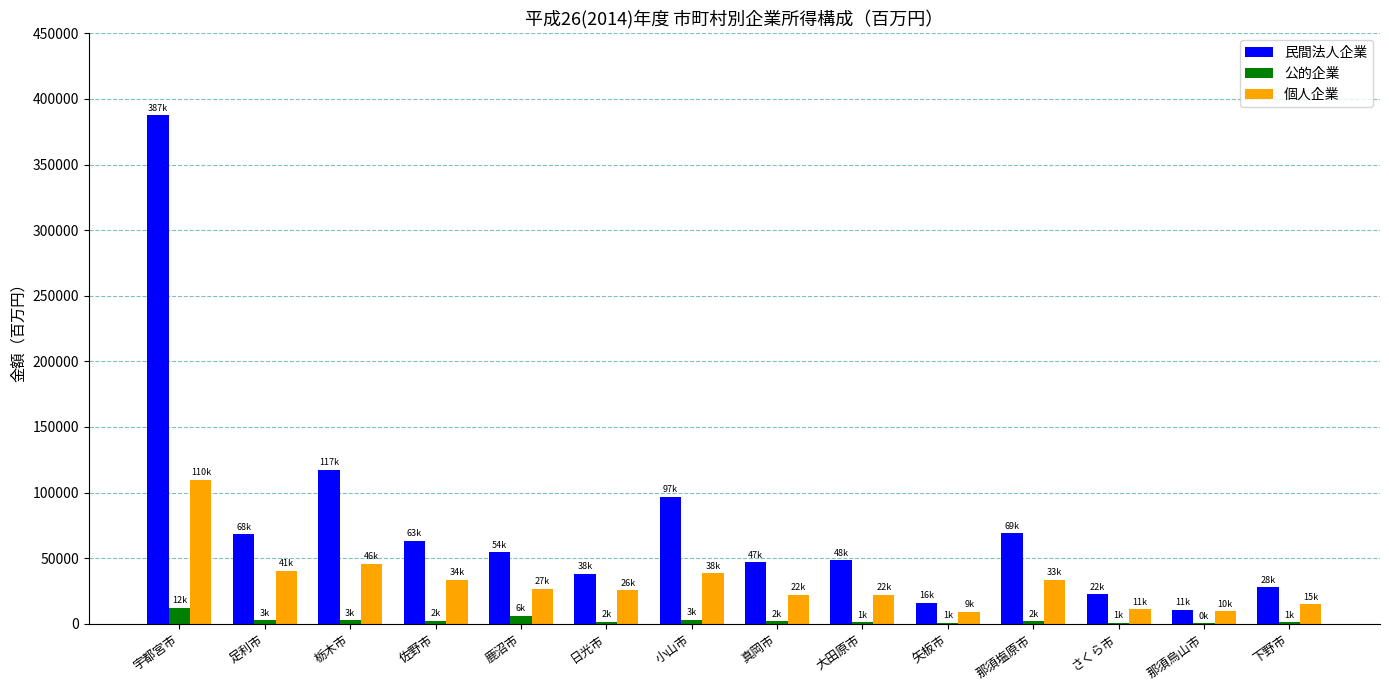

At which category is the sum across all series the highest?

宇都宮市